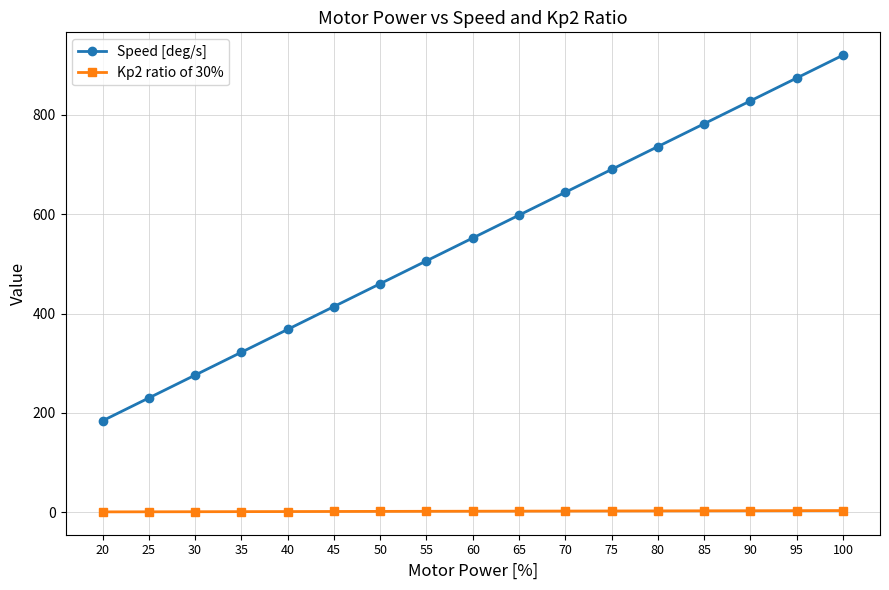

Does the chart have visible grid lines?

Yes